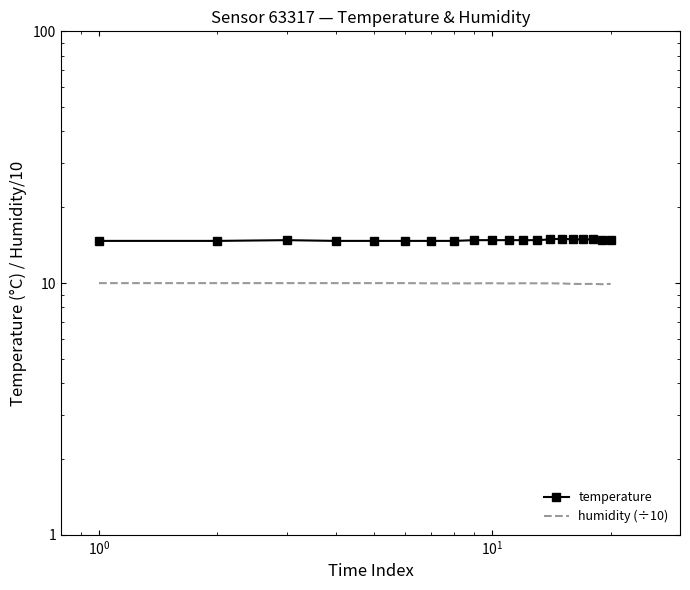

True or false: temperature and humidity (÷10) intersect in this chart.

False